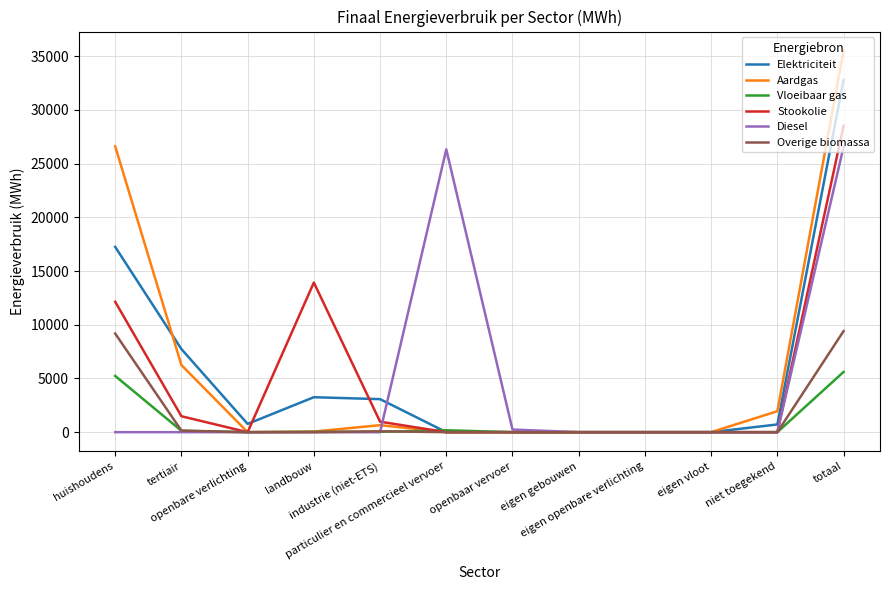

What are all the series names shown in the legend?

Elektriciteit, Aardgas, Vloeibaar gas, Stookolie, Diesel, Overige biomassa